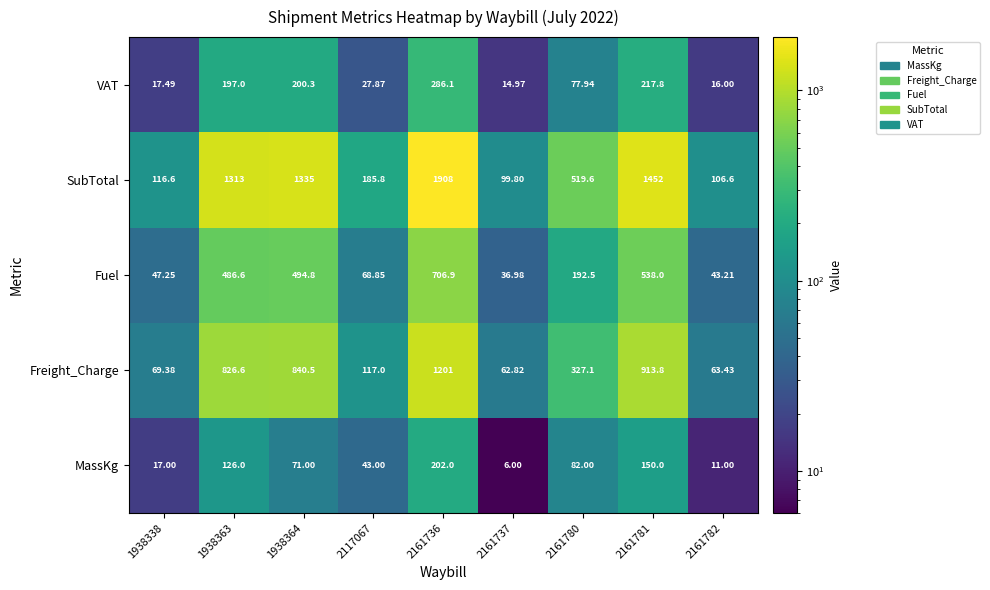

What is the total value across all series at 1938338?

267.7